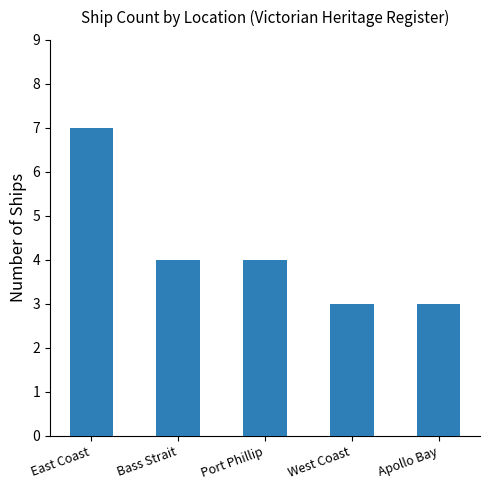

What is the label of the 4th bar from the left?

West Coast